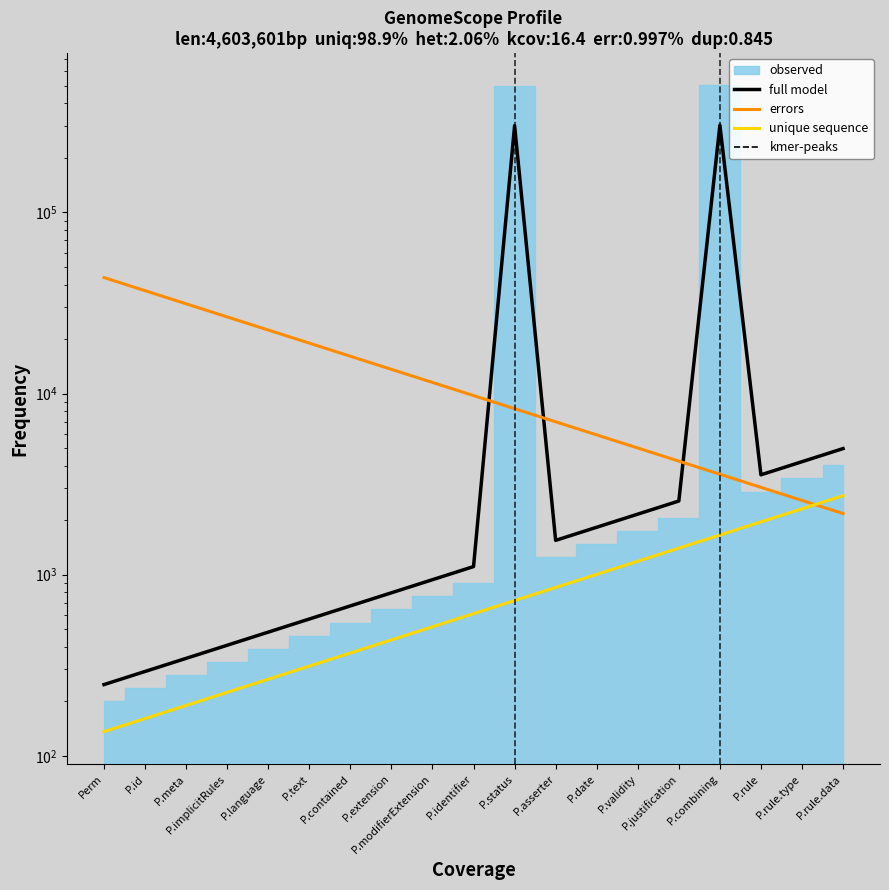

Which series ends up on top after the final intersection of errors and full model?

full model